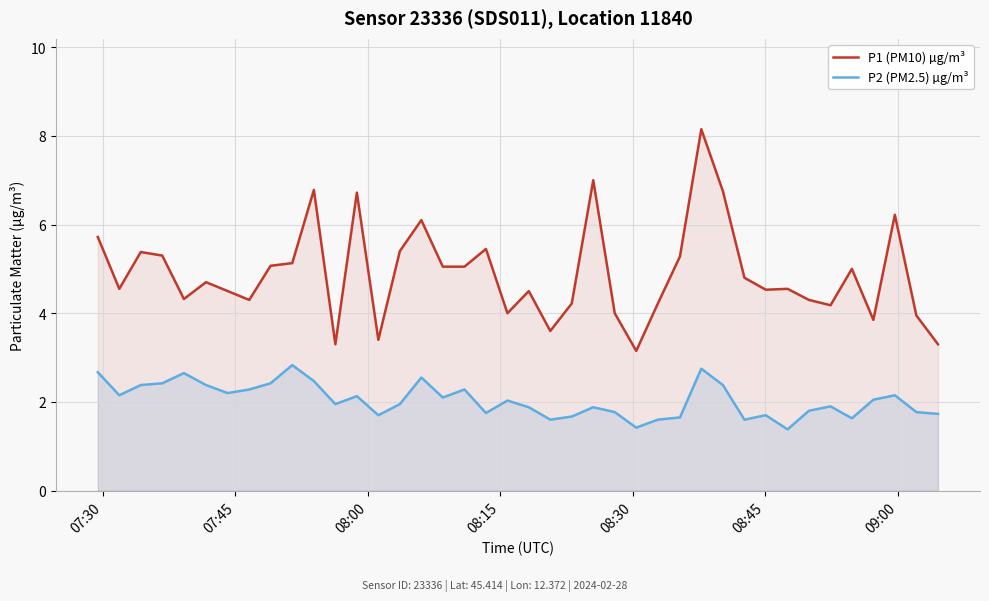

Which series has the largest range (max minus min)?

P1 (PM10) µg/m³